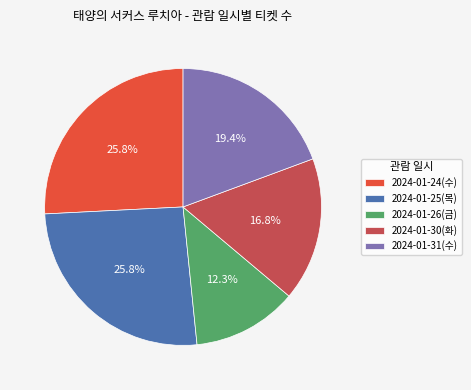

True or false: 2024-01-25(목) accounts for 35% of the total.

False